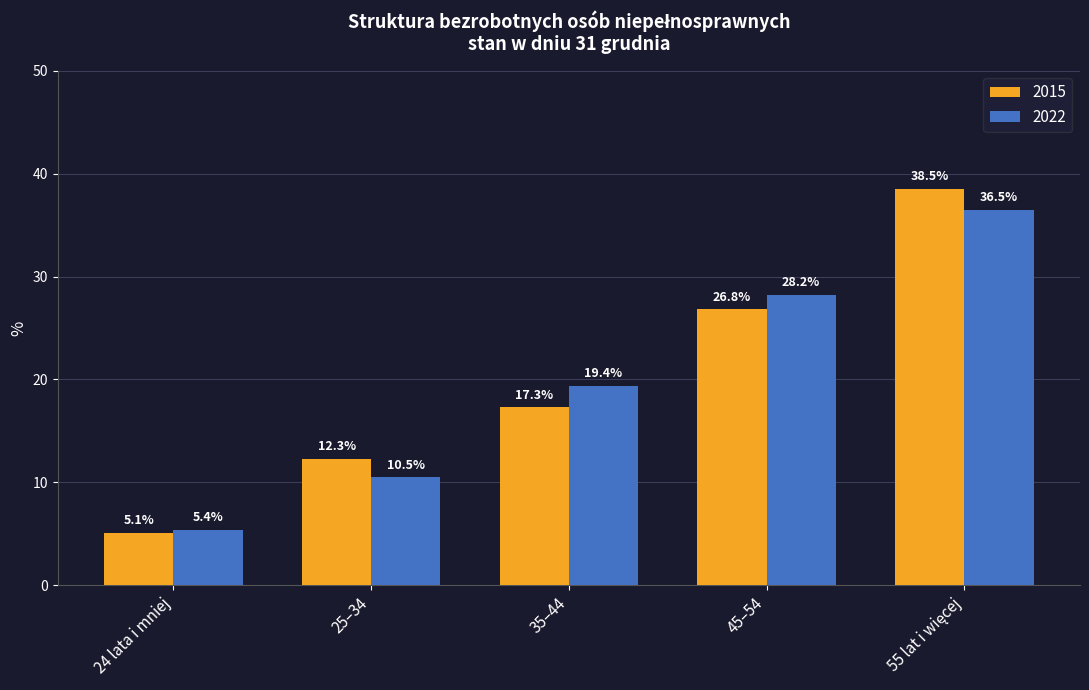

What is the value of the 2015 bar at the 5th from the left?

38.5